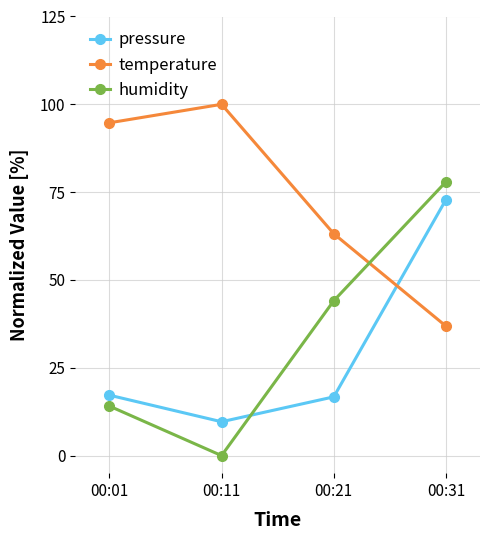

How many lines are shown in the chart?

3